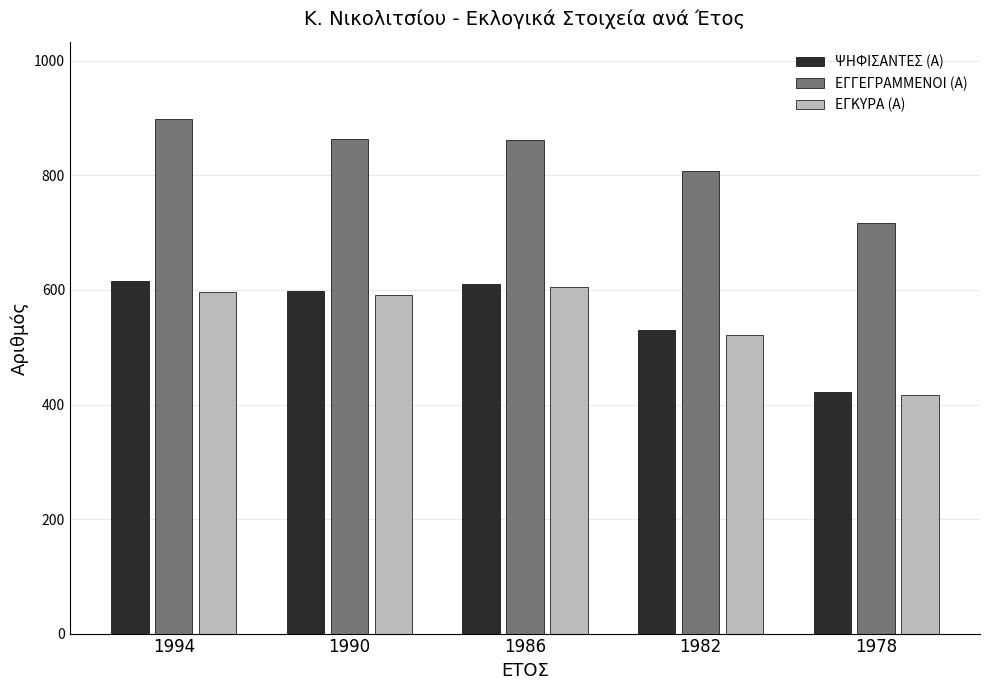

How many distinct data groups are displayed?

3